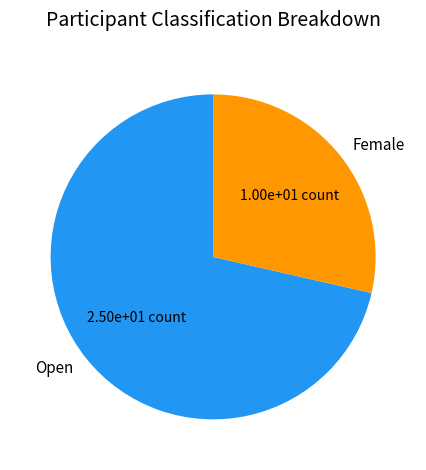

Is it true that Female is 21% of the pie?

False